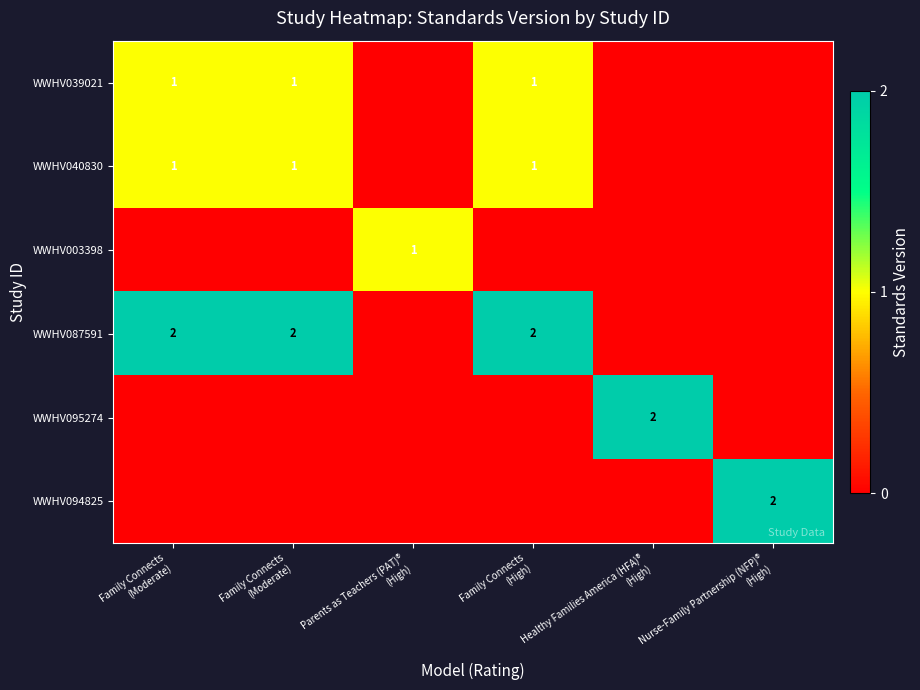

How many positive values does the WWHV095274 series have?

1